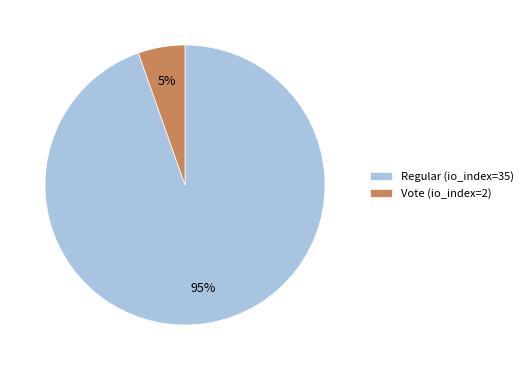

Rank the categories by value from highest to lowest.

Regular (io_index=35), Vote (io_index=2)